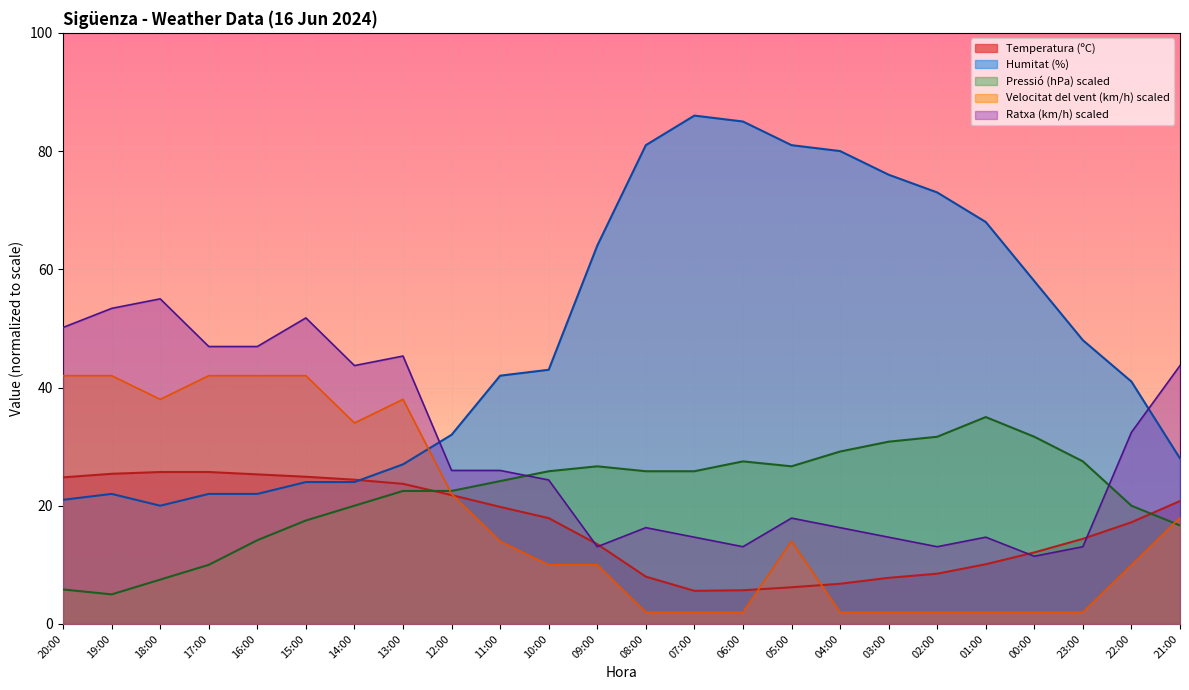

Which series changed the most between 07:00 and 23:00?

Humitat (%)